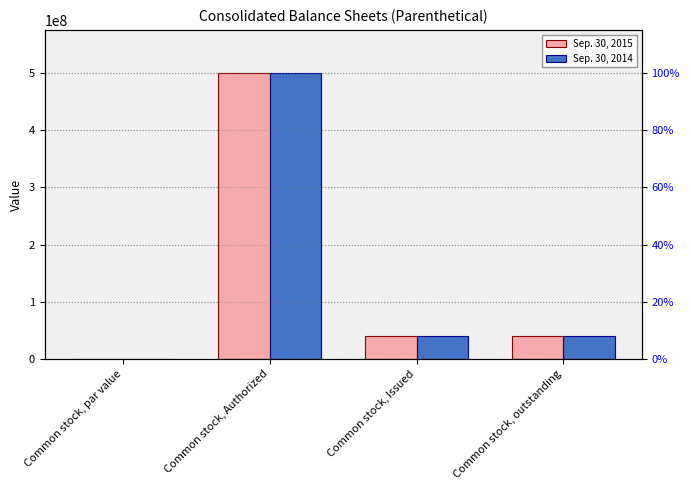

What is the sum of the Sep. 30, 2014 values at Common stock, Authorized and Common stock, Issued?

540000000.0